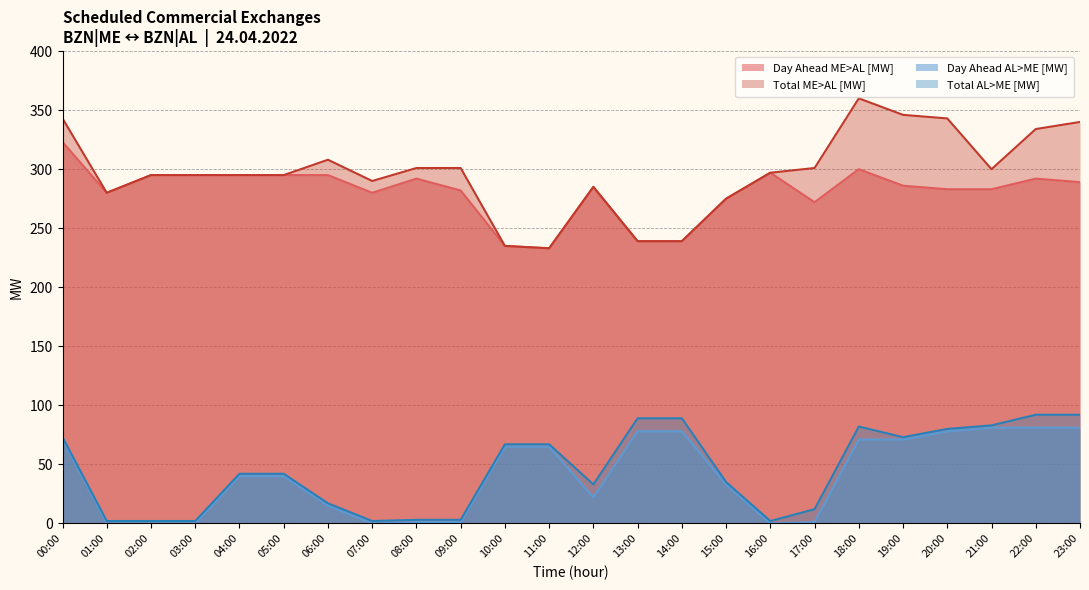

Count the number of data series in this chart.

4